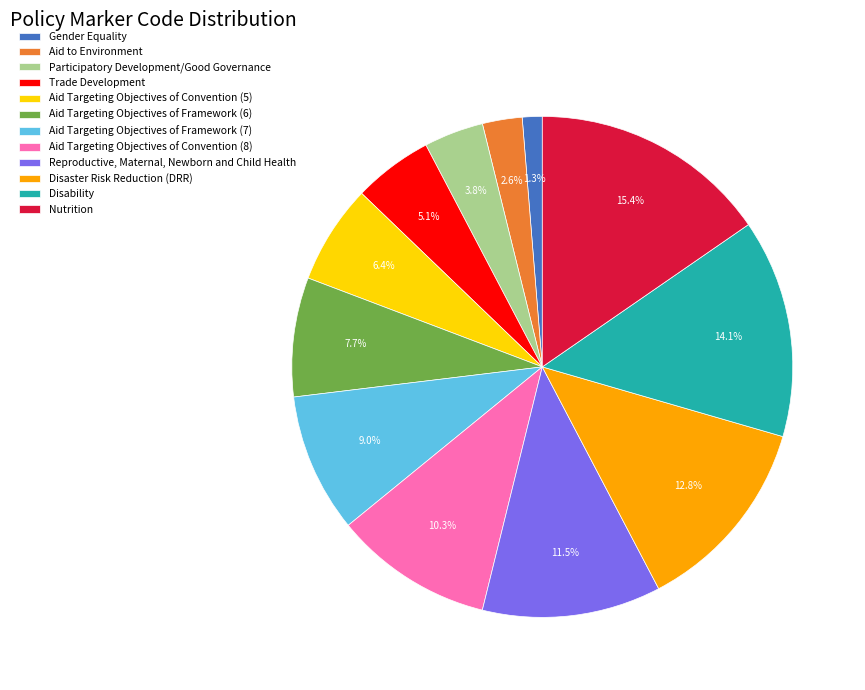

The Disability slice represents 14% of the pie. True or false?

True